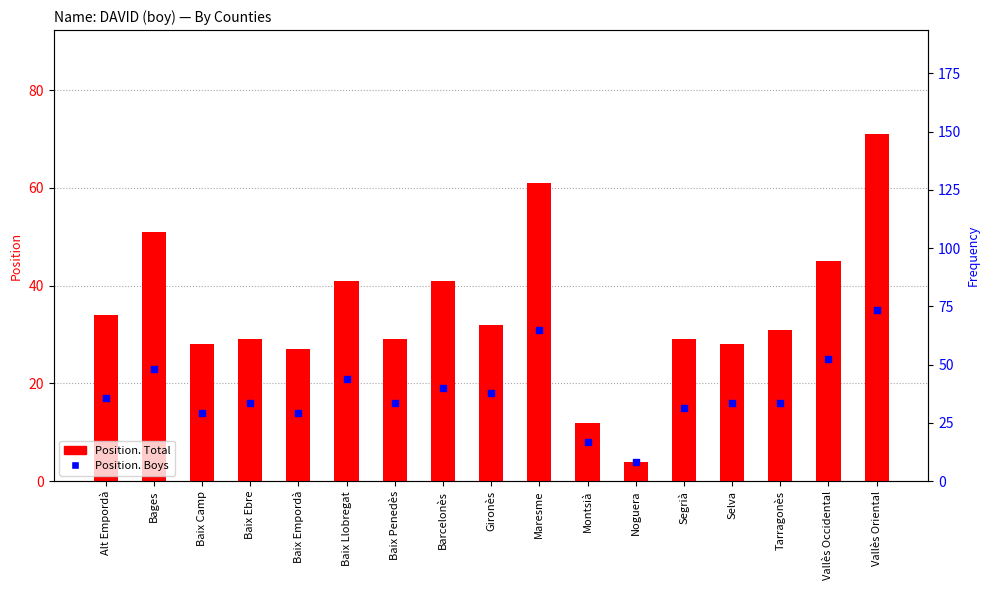

Which series reaches the maximum Y coordinate?

Position. Total